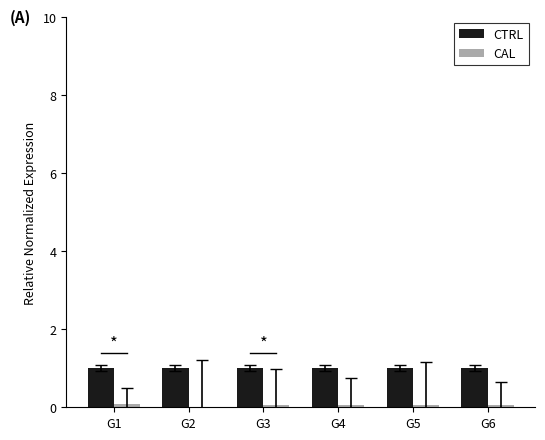

What is the sum of all CTRL values?

6.0